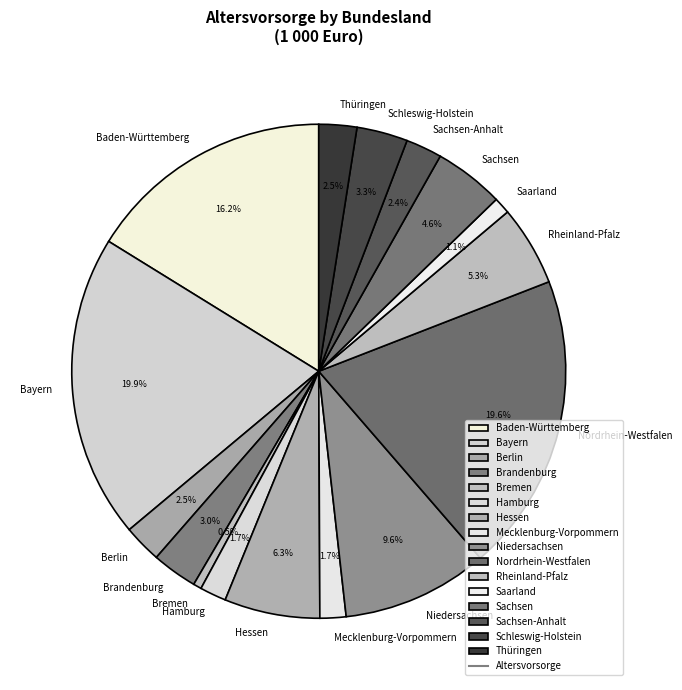

How many segments does this pie chart have?

16